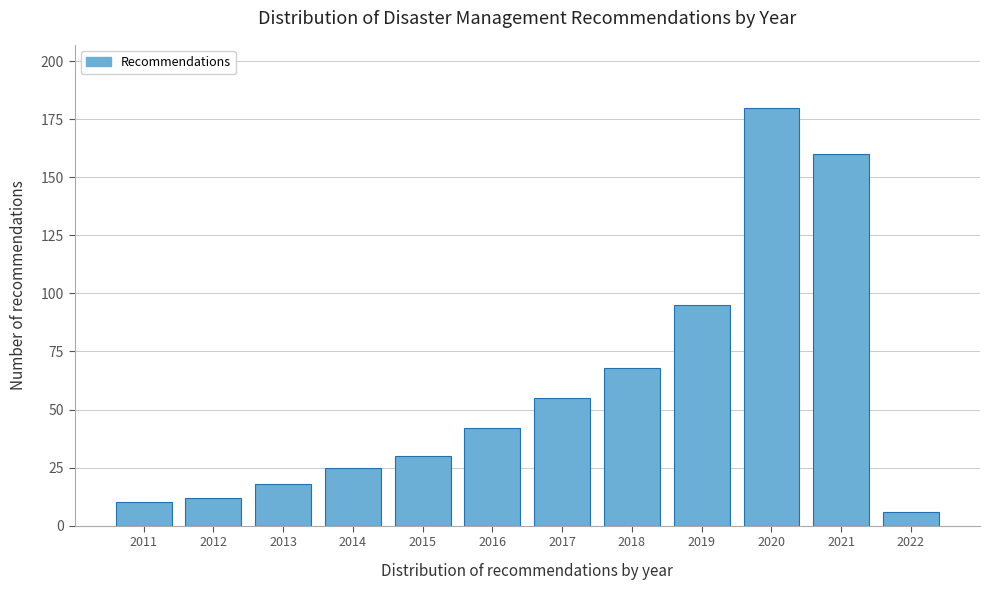

Reading left to right, what are all the values shown in this chart?

2011=10	2012=12	2013=18	2014=25	2015=30	2016=42	2017=55	2018=68	2019=95	2020=180	2021=160	2022=6